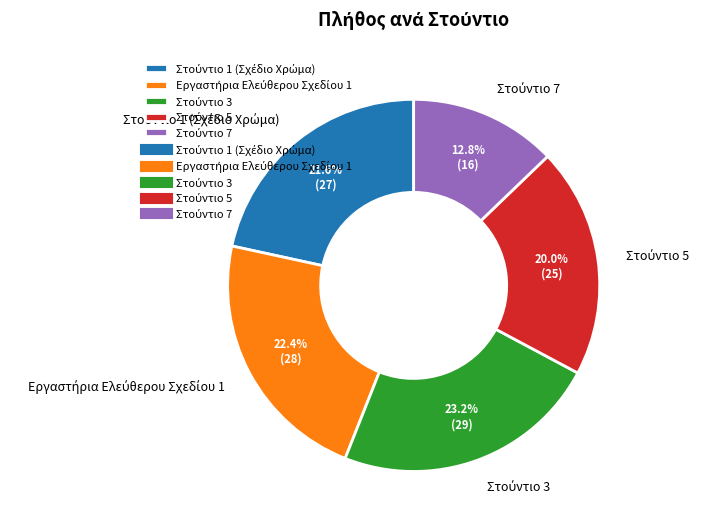

Is there any slice that represents more than half of the pie?

No